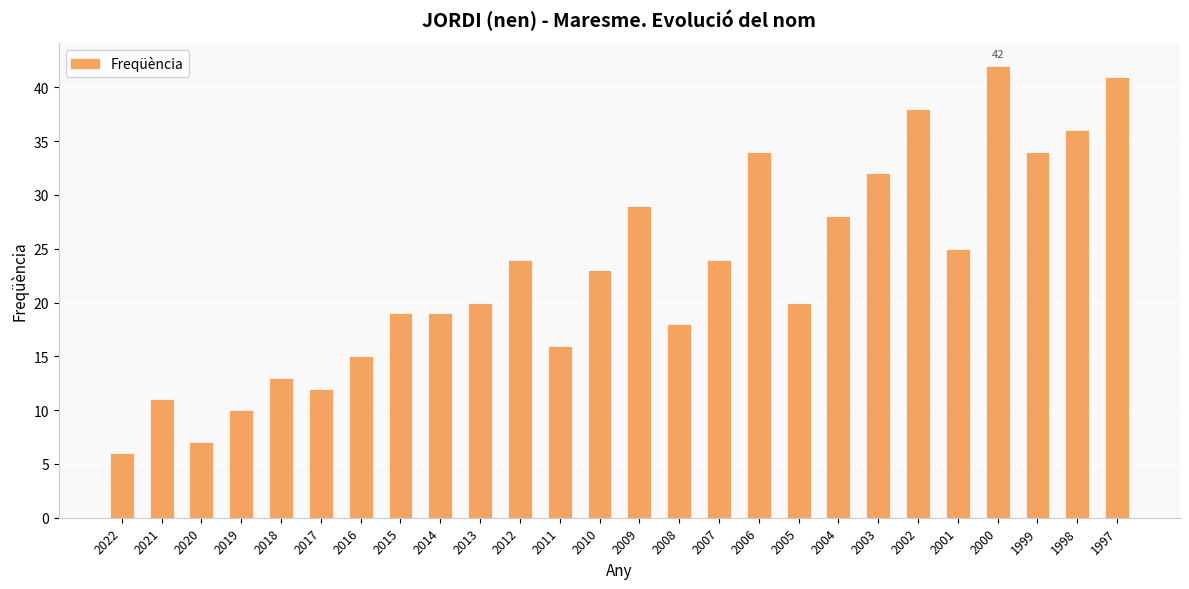

Read the value at 1999, to the nearest 5.

35